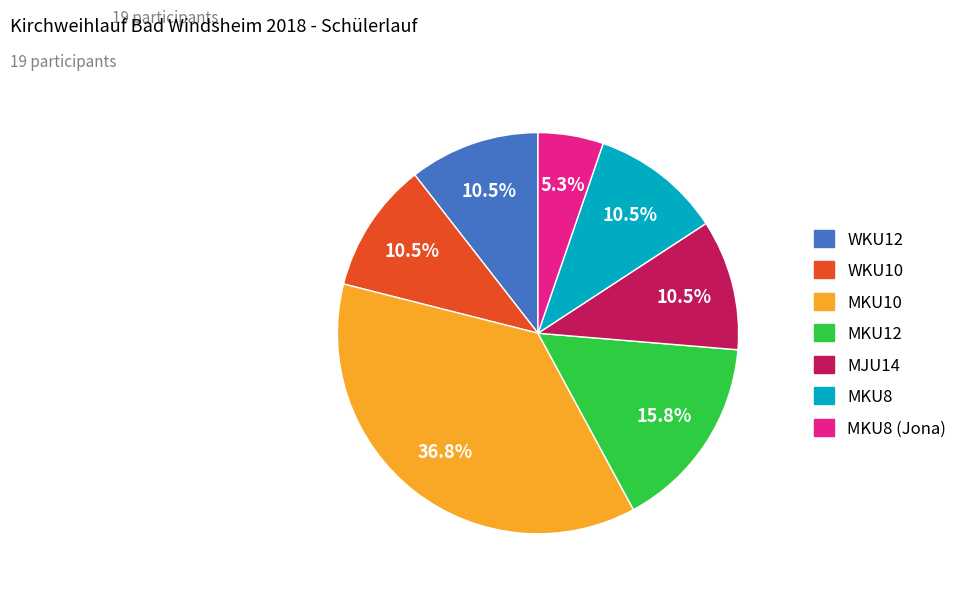

Does any single category account for the majority?

No